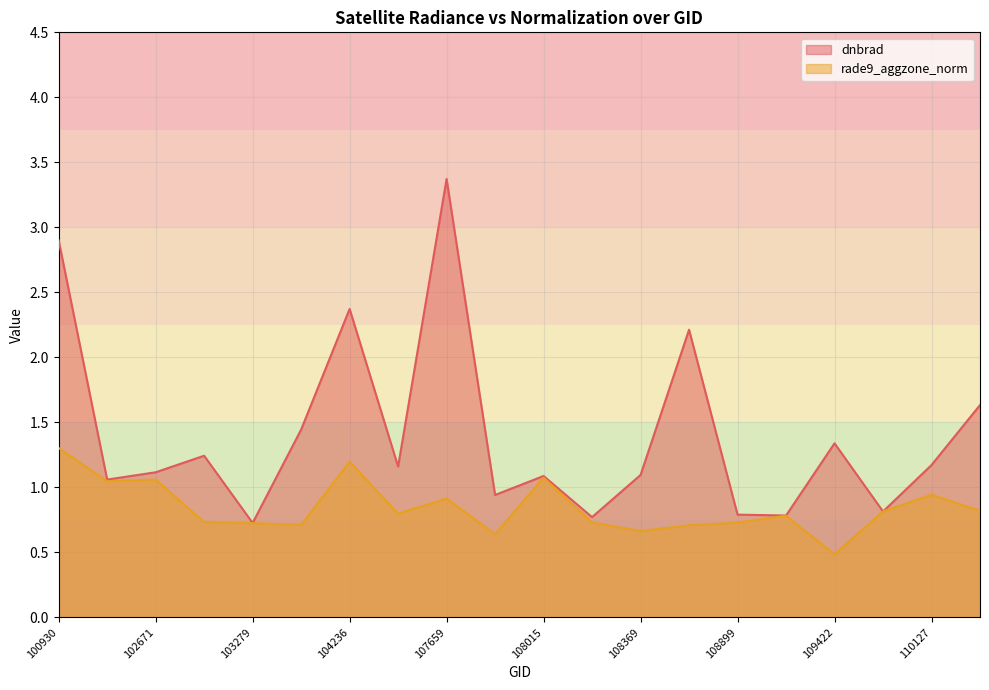

What is the greatest value displayed?

3.4